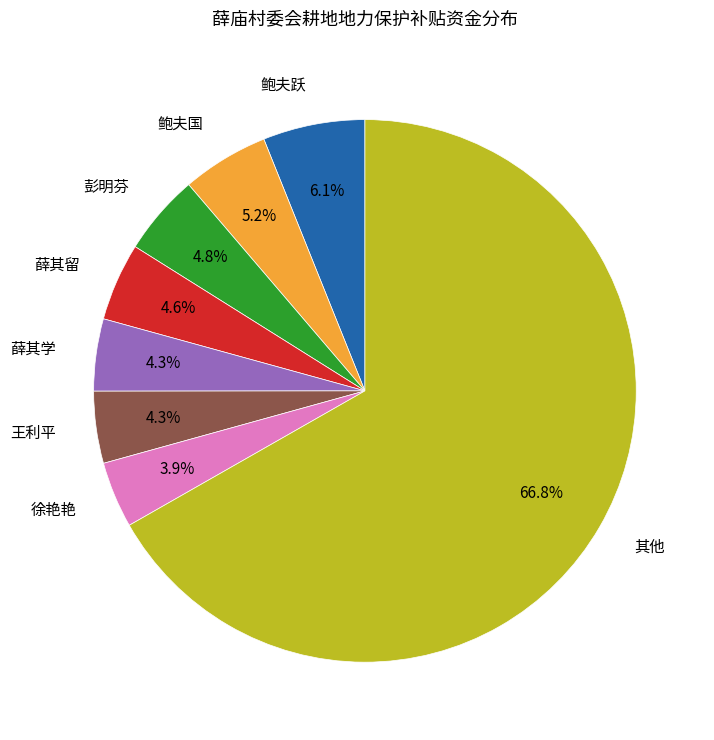

What is the ratio of the value at 薛其留 to the value at 徐艳艳?

1.2